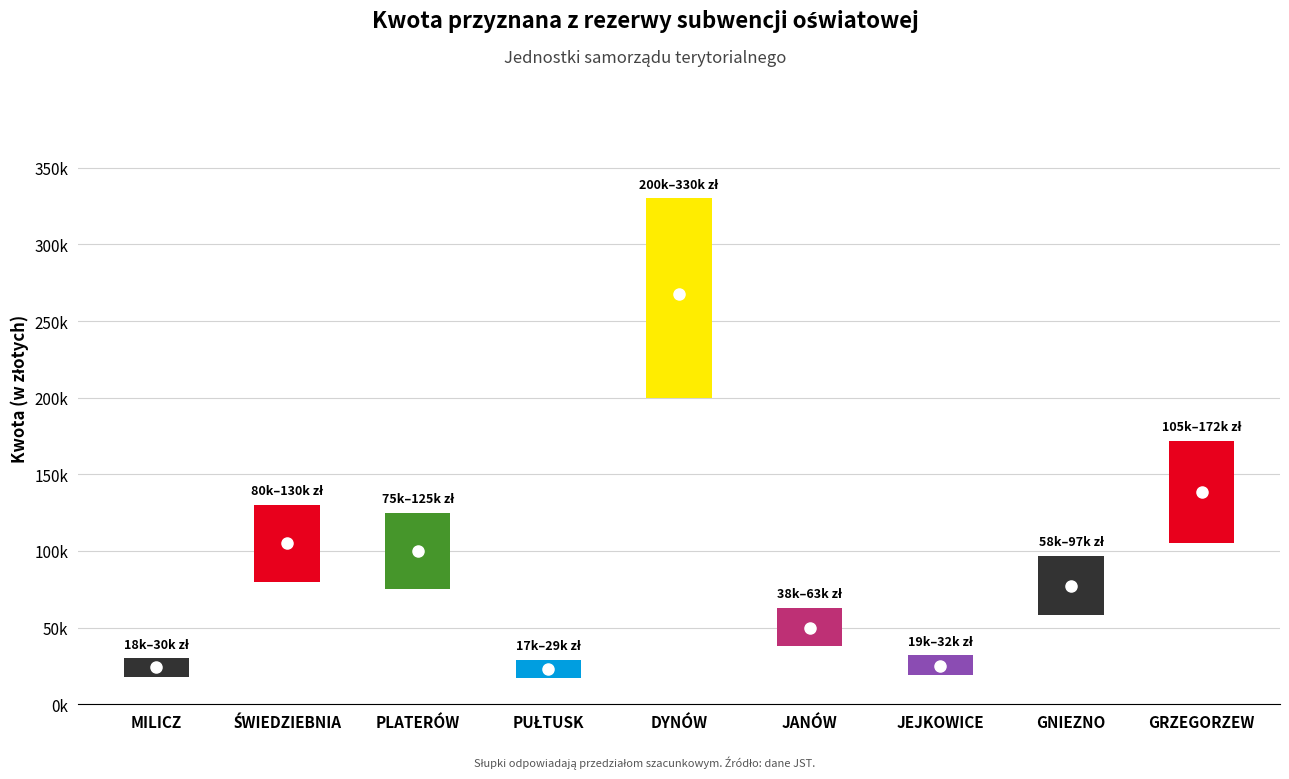

At which label does the data first exceed 77102?

ŚWIEDZIEBNIA